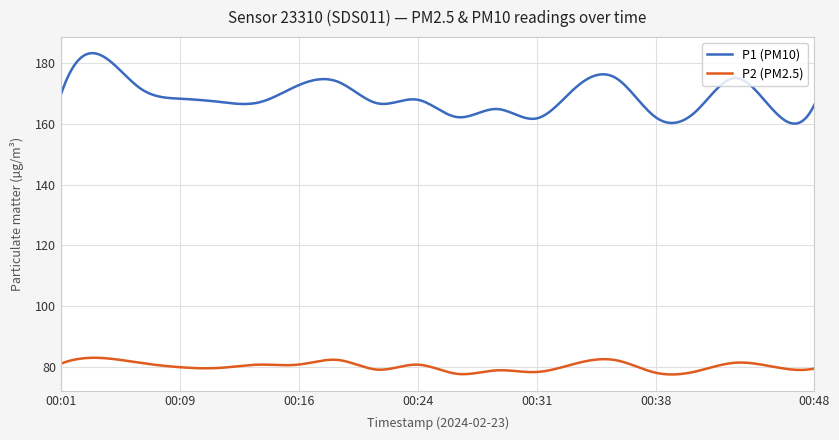

What is the maximum value shown in the chart?

183.2